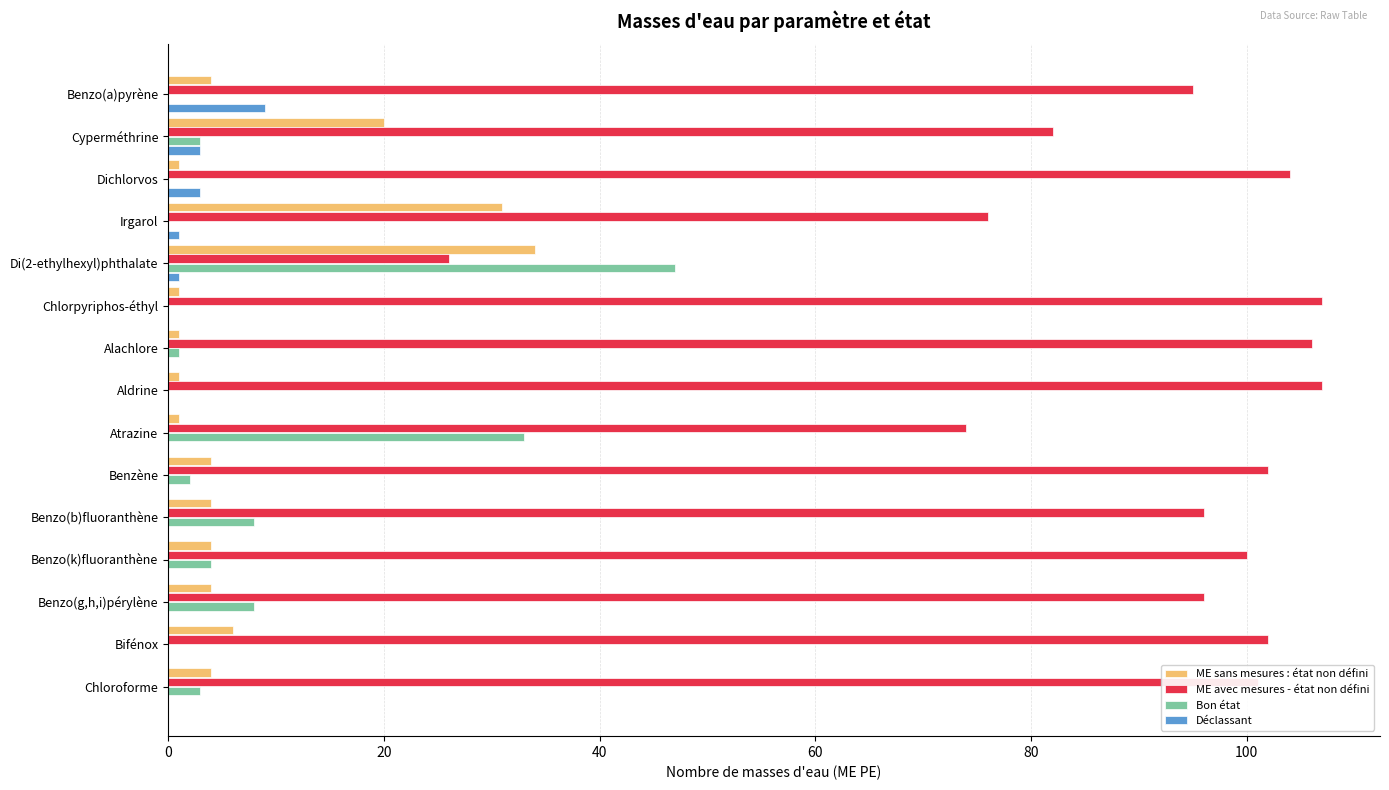

How many categories are shown in the chart?

15